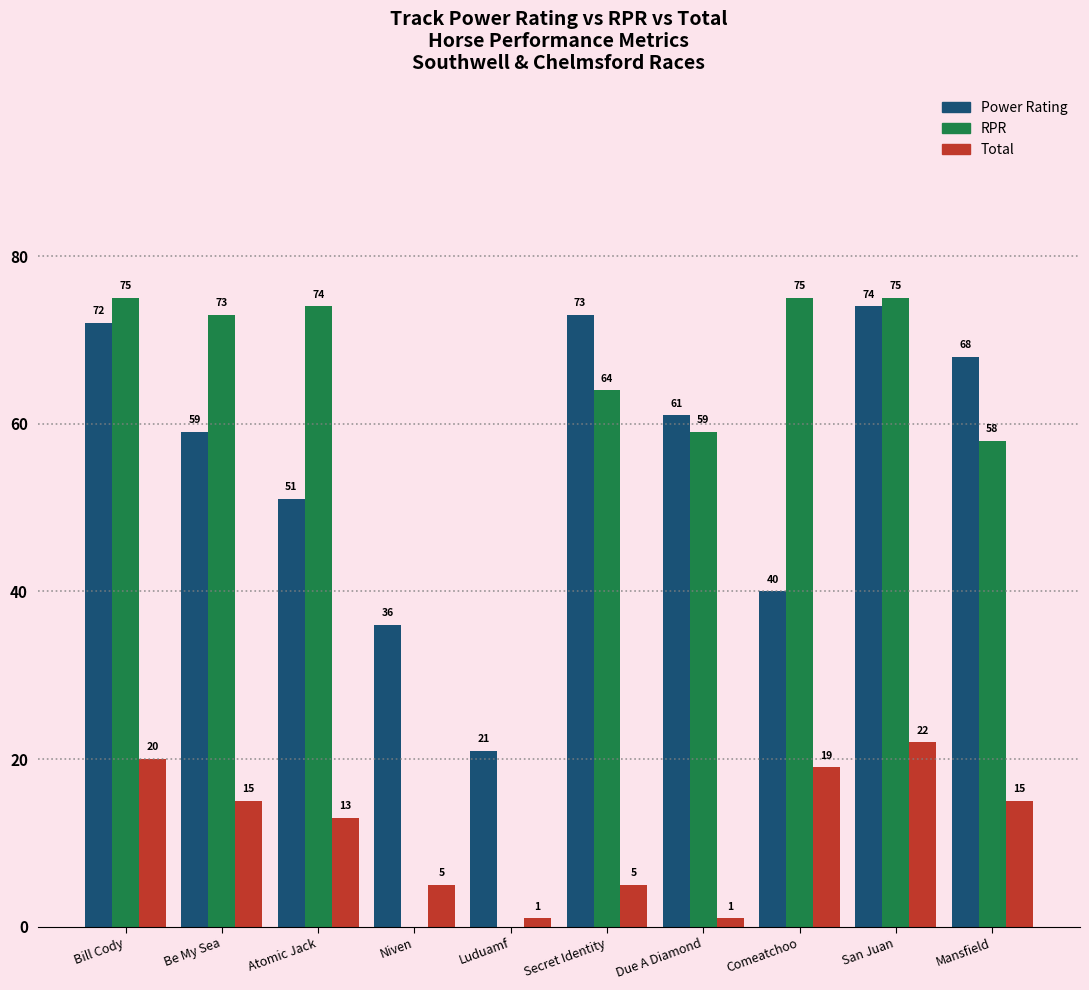

What is the sum of all Total values?

116